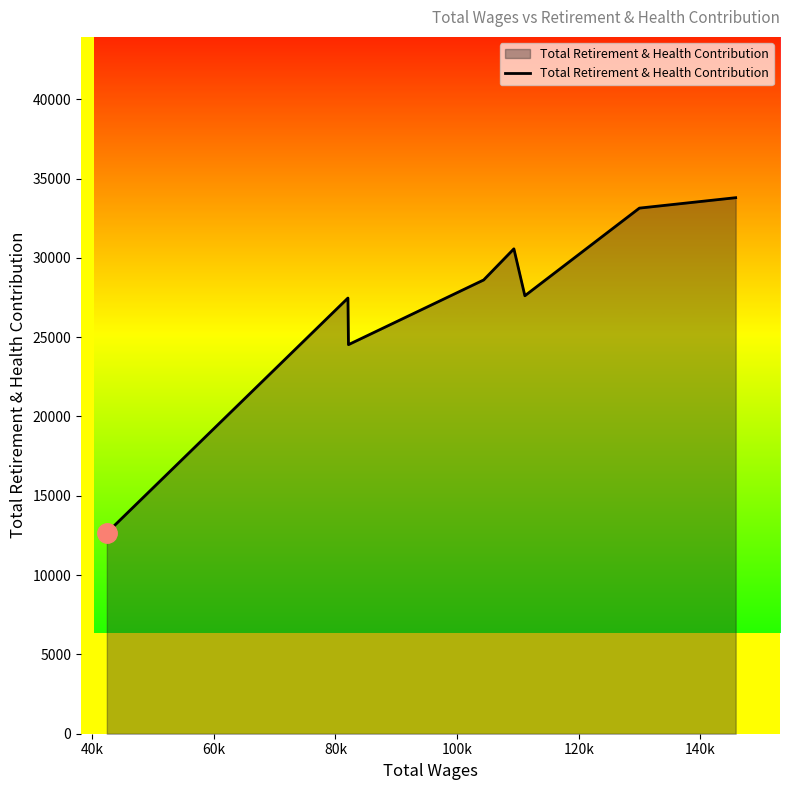

What is the difference between the maximum and minimum values?

21136